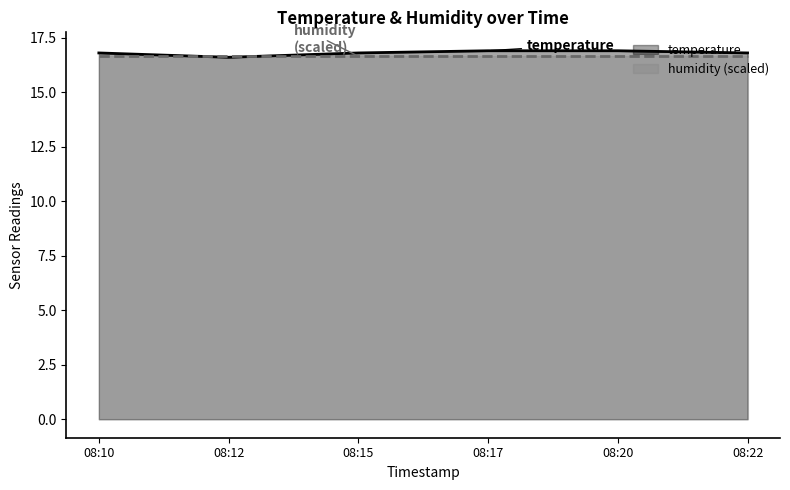

Which series has the largest range (max minus min)?

temperature